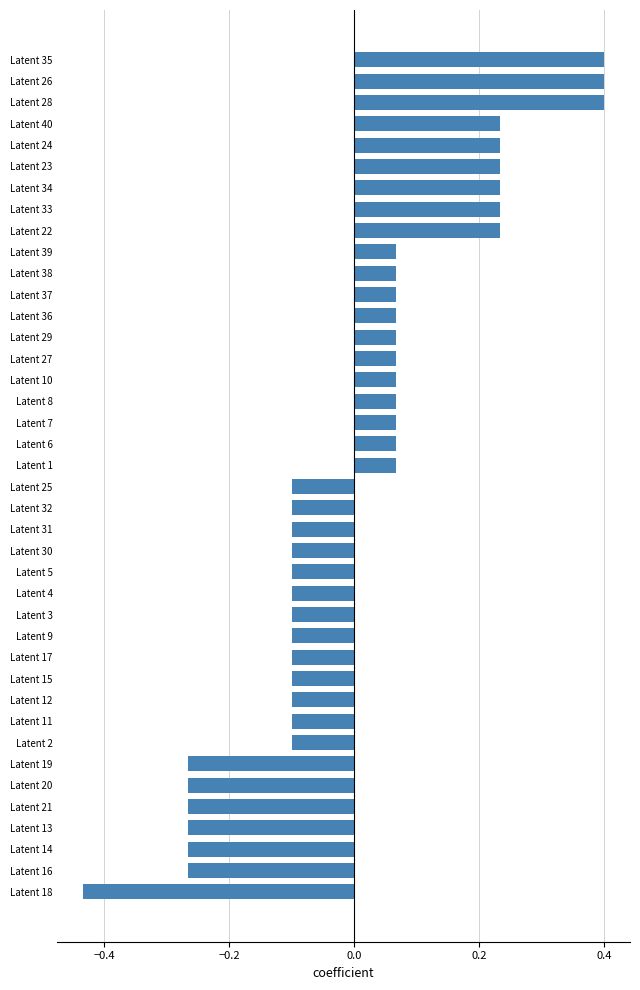

How many bars are there in total?

40